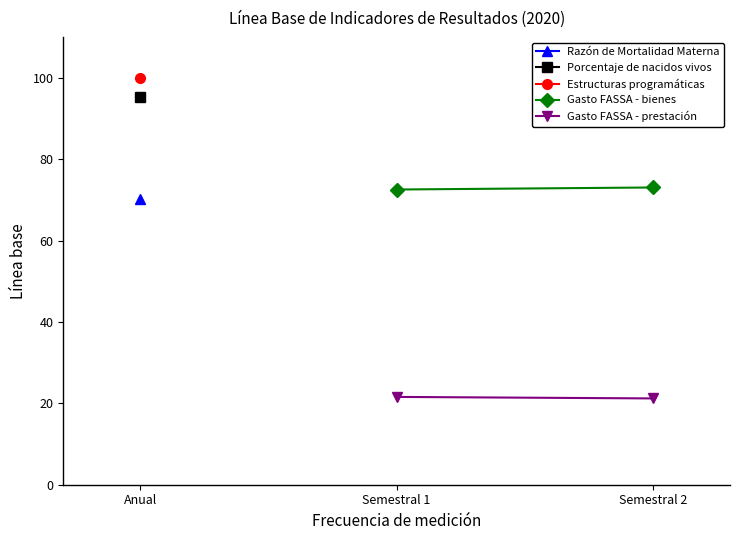

How many Gasto FASSA - prestación values are between 21 and 22?

2